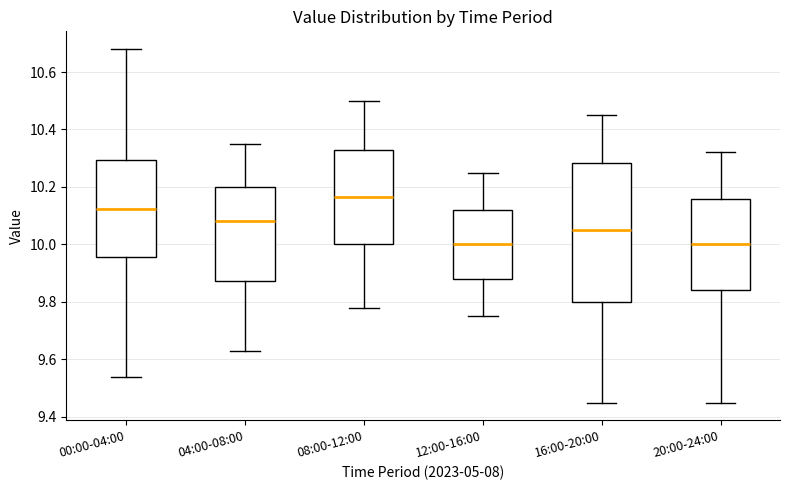

Which box has the highest median line?

08:00-12:00